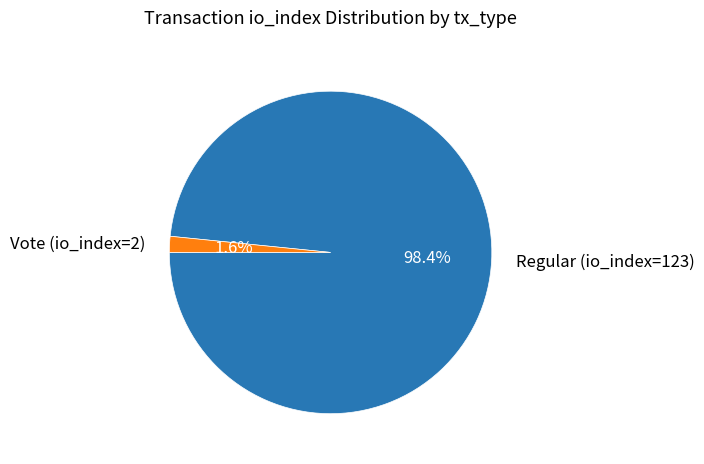

Is there any slice that represents more than half of the pie?

Yes